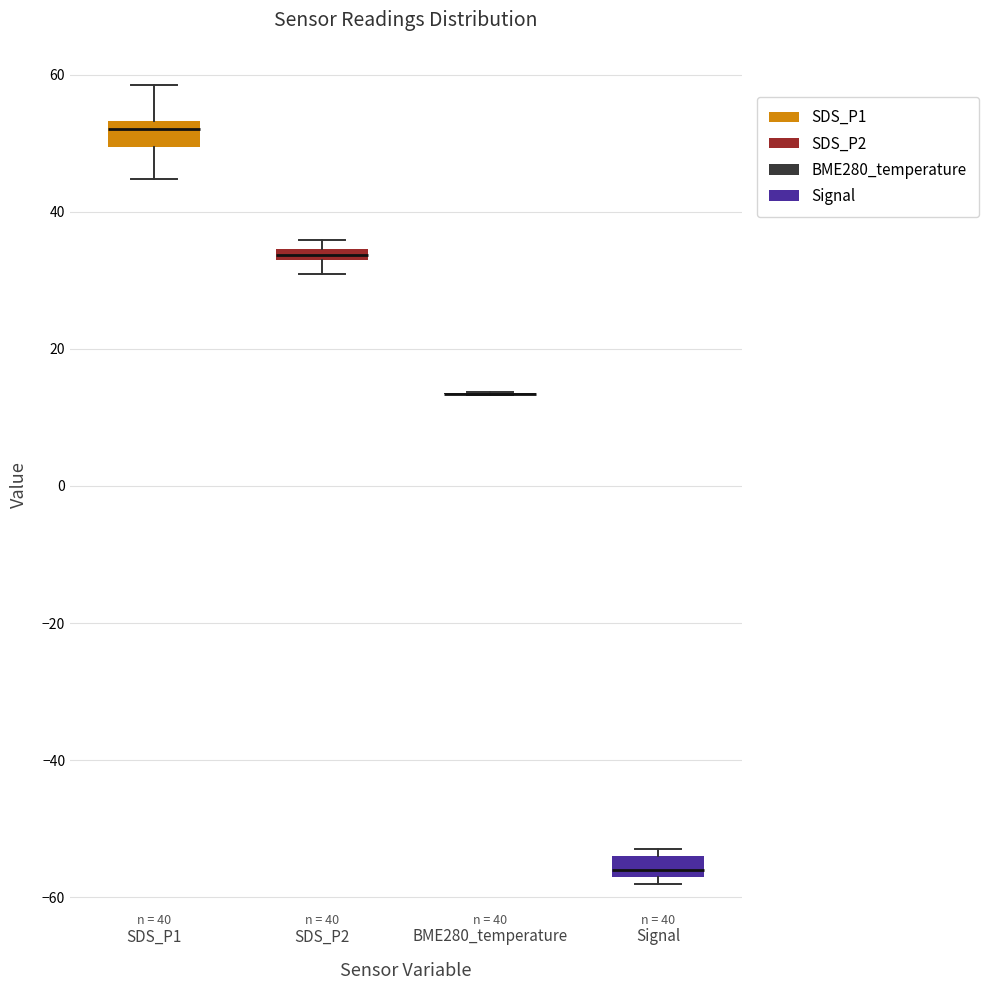

Where does the lower whisker of the box for SDS_P2 end on the y-axis? The values are not printed on the chart, so give them approximately, as read against the axis.

30